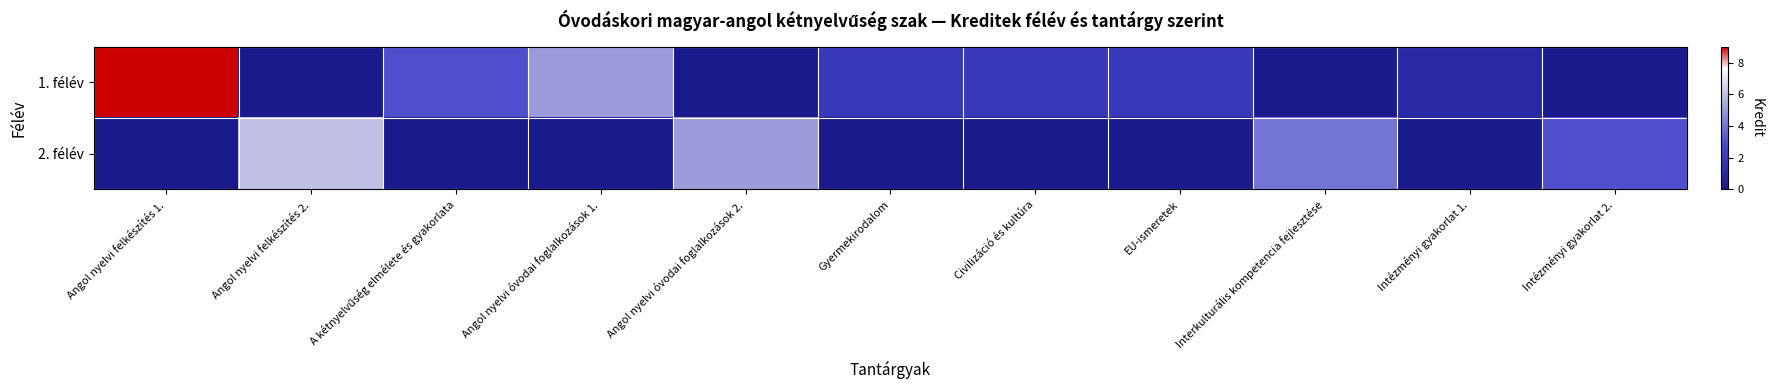

Which category has the lowest value across all series?

Angol nyelvi felkészítés 2.